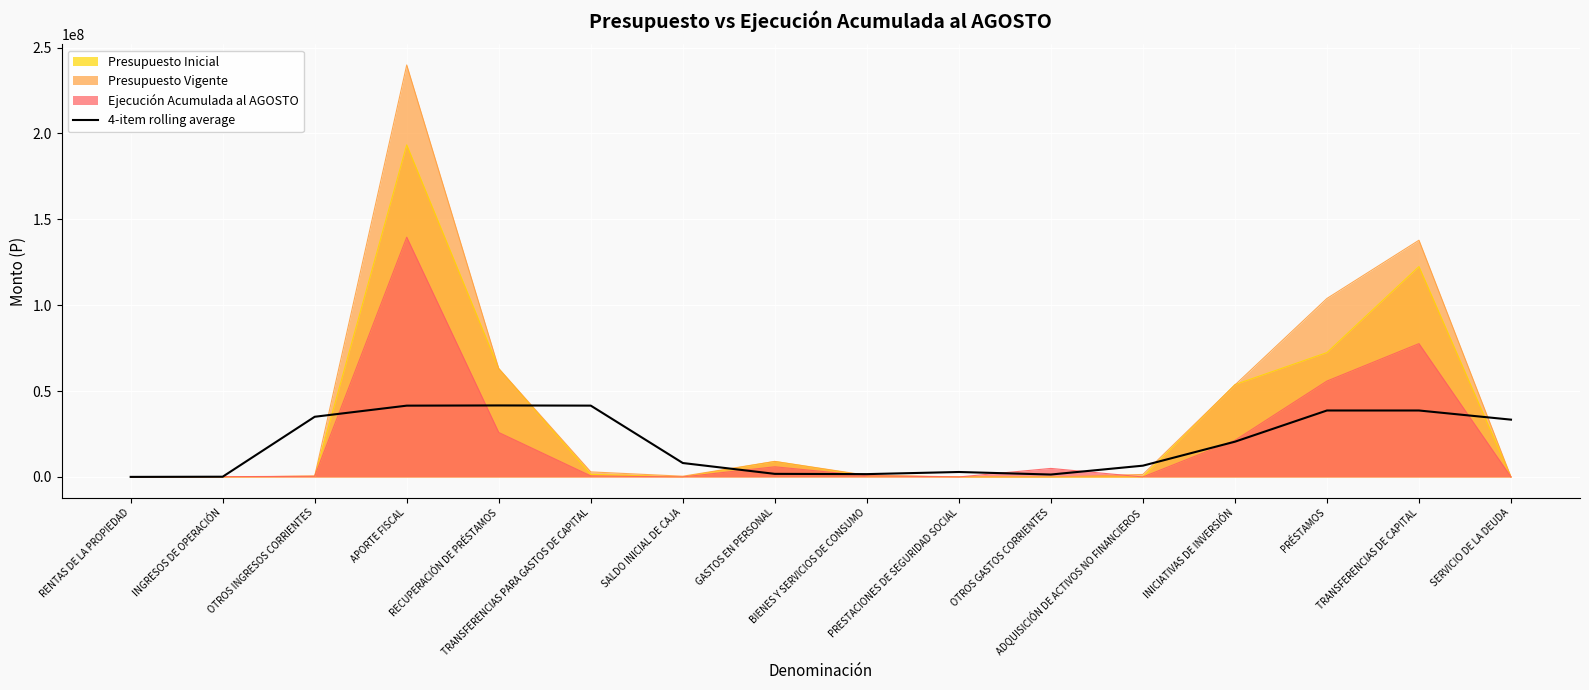

What is the smallest value displayed?

0.0